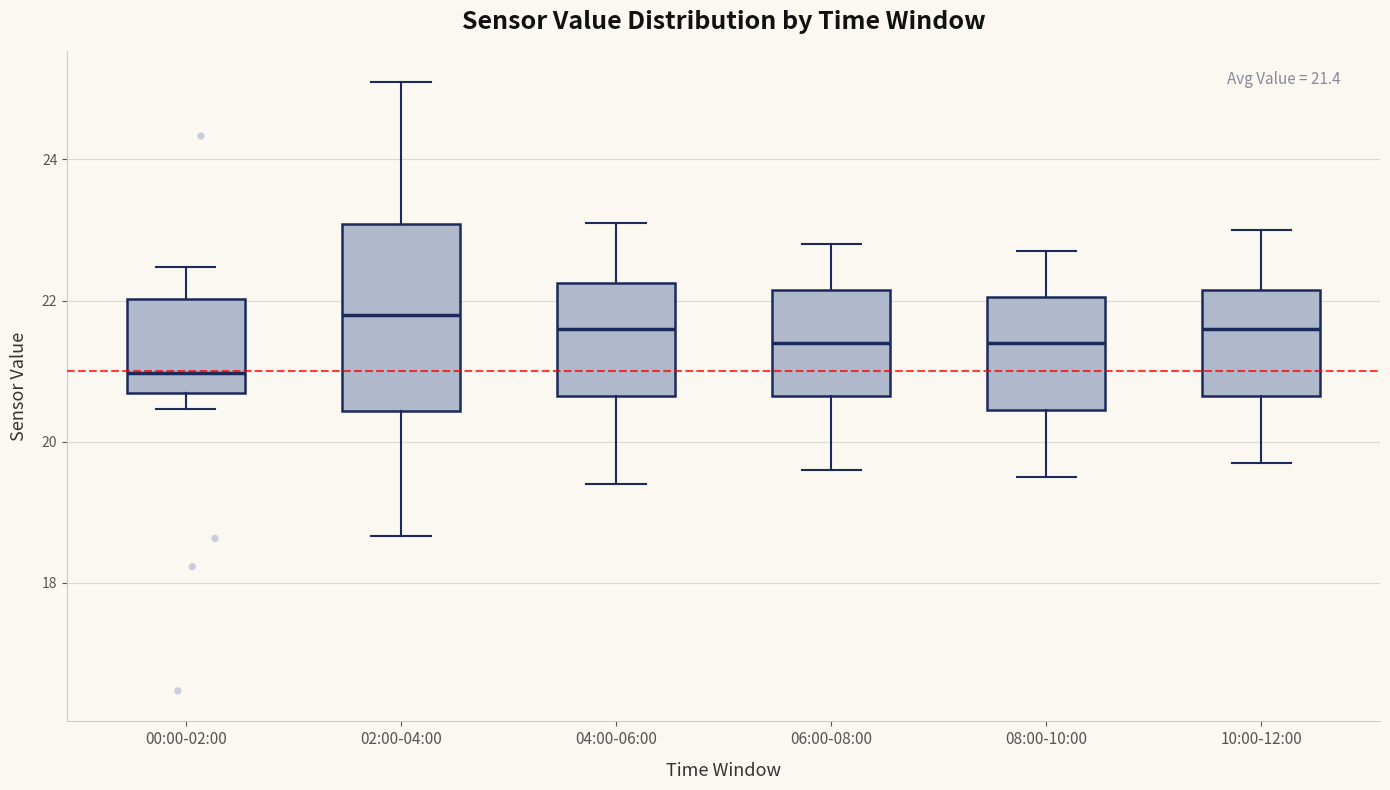

Comparing the boxes themselves (not the whiskers), which one is the tallest?

02:00-04:00